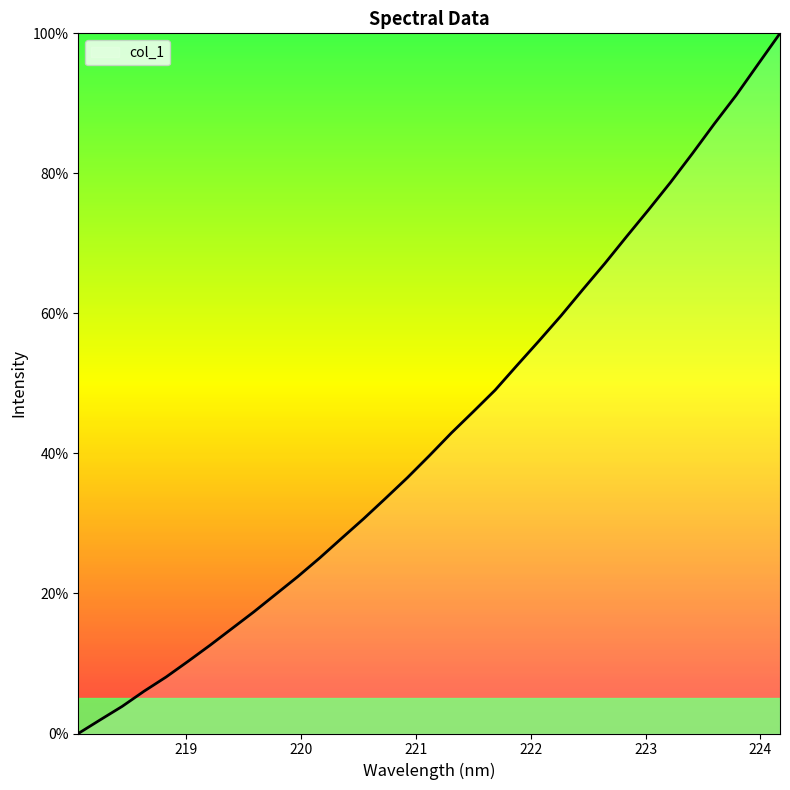

What is the greatest value displayed?

100.0